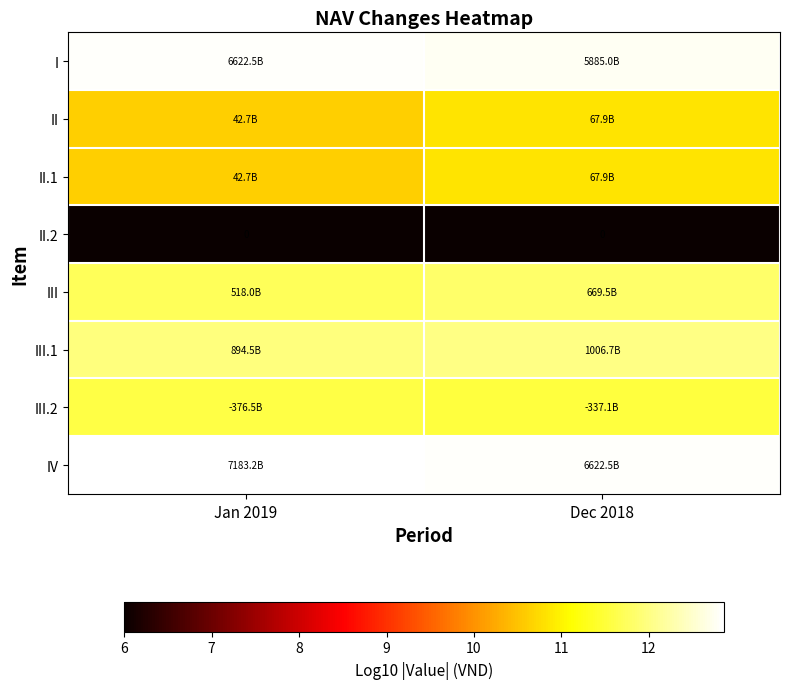

What is the difference between the maximum and minimum values in the II.1 series?

0.2